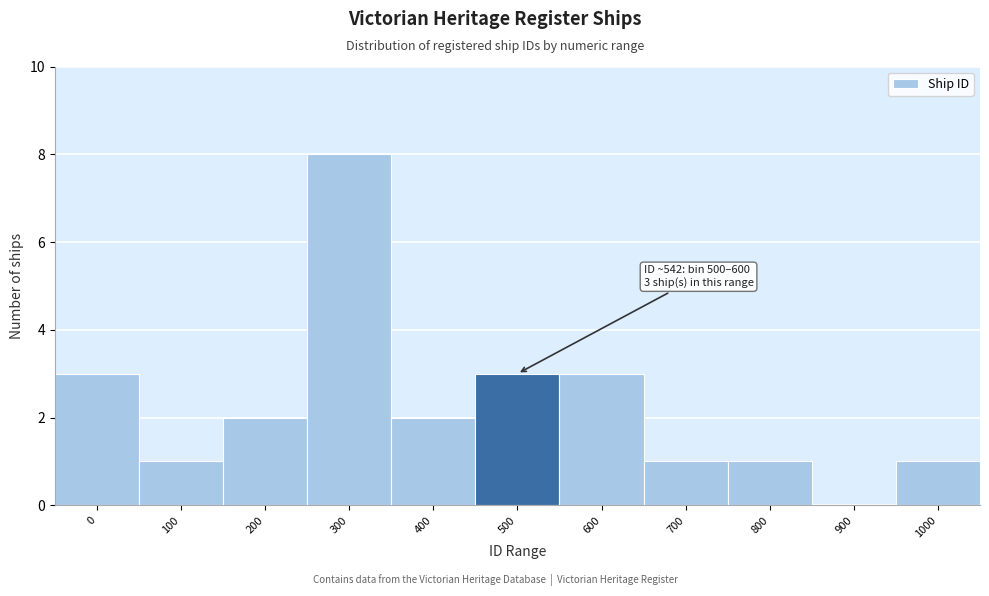

Reading right to left, extract all data points from this chart.

1000=1	900=0	800=1	700=1	600=3	500=3	400=2	300=8	200=2	100=1	0=3